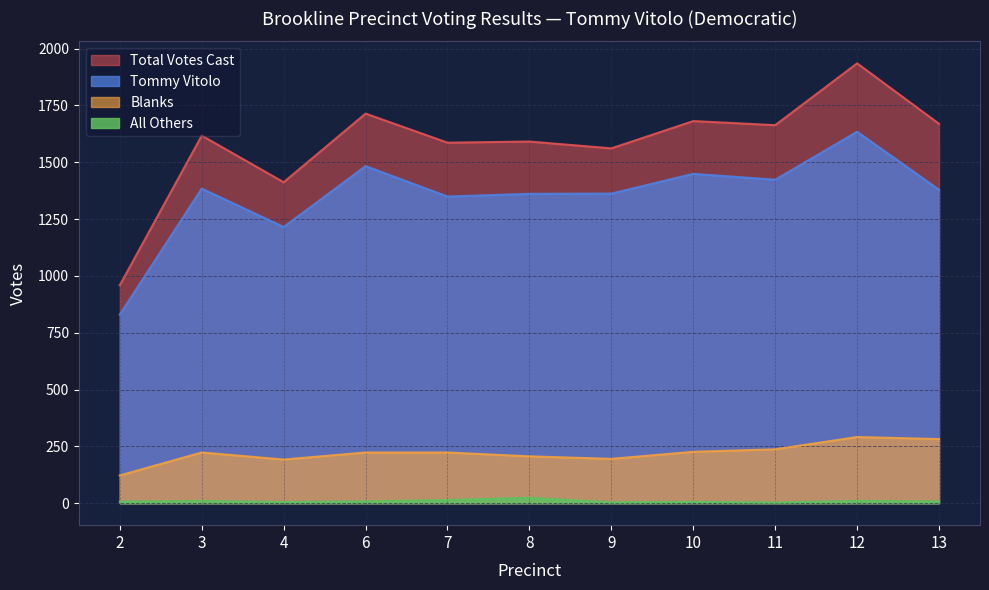

What is the difference between the maximum and minimum values in the All Others series?

21